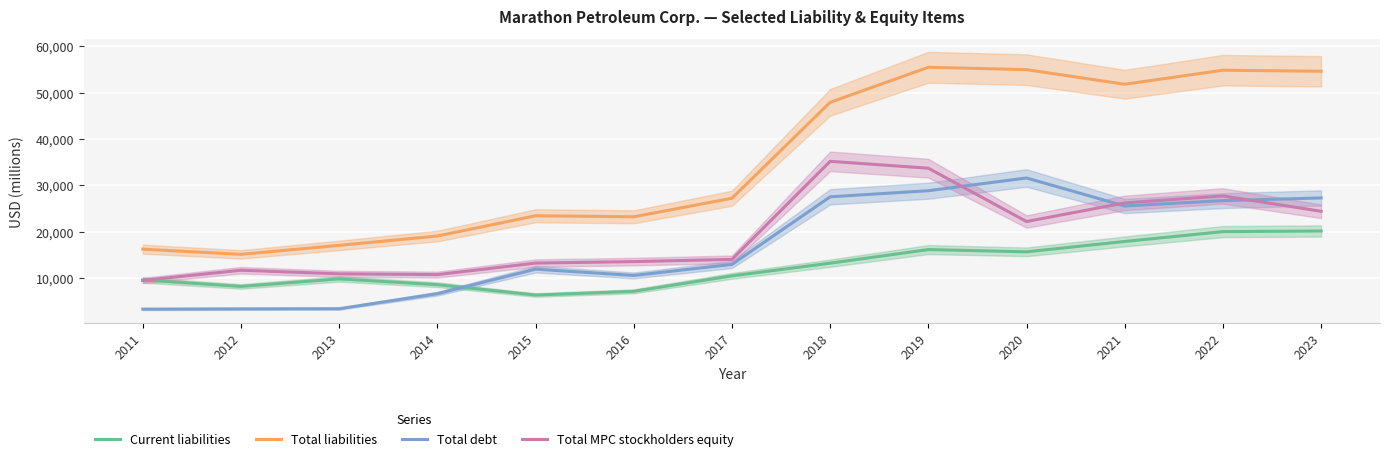

What is the highest value of the Total liabilities series?

55449